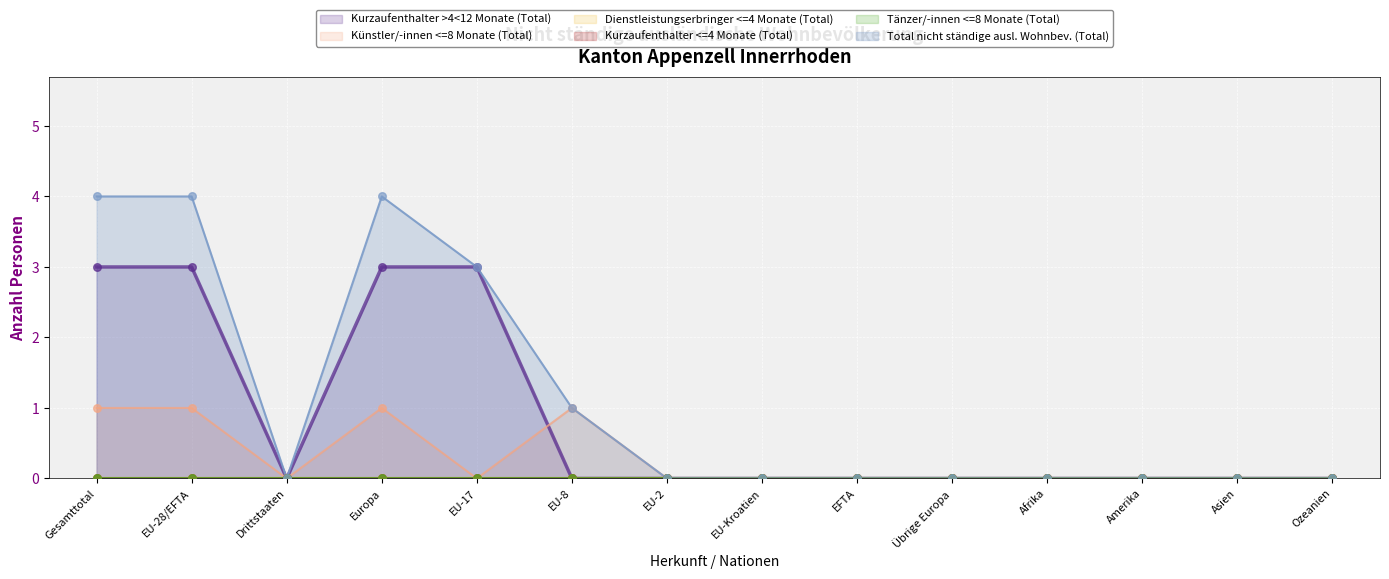

Is the value of Total nicht ständige ausl. Wohnbev. (Total) at EFTA greater than the value of Kurzaufenthalter >4<12 Monate (Total) at Drittstaaten?

No